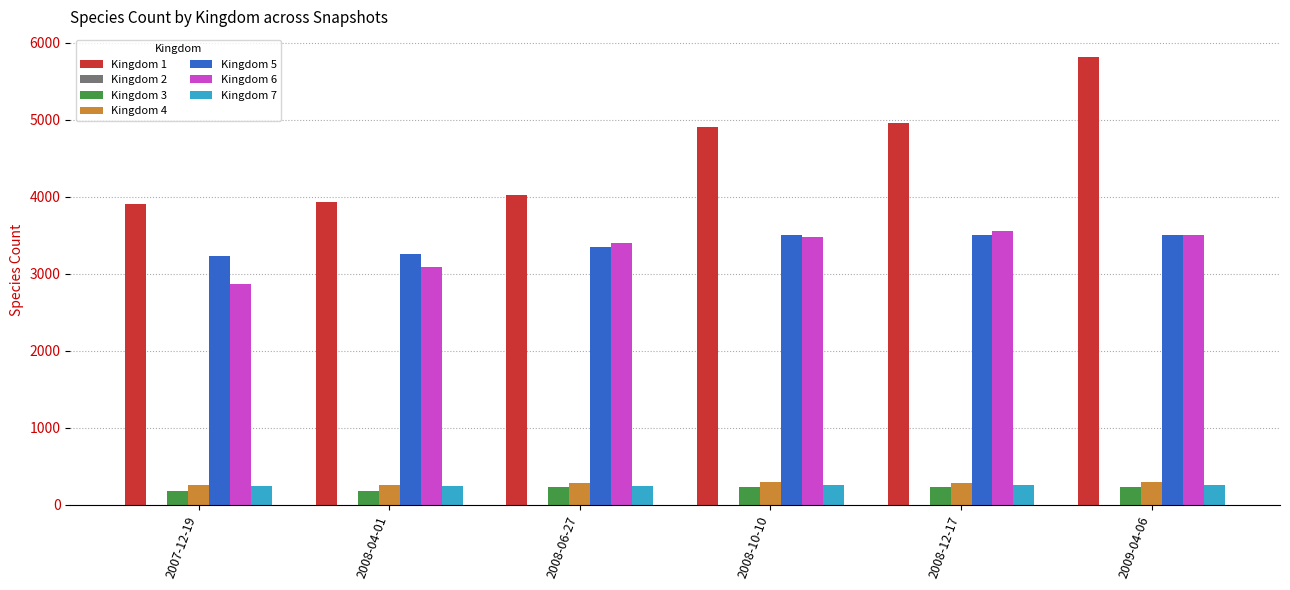

The value of Kingdom 7 at 2008-06-27 is 251. True or false?

True